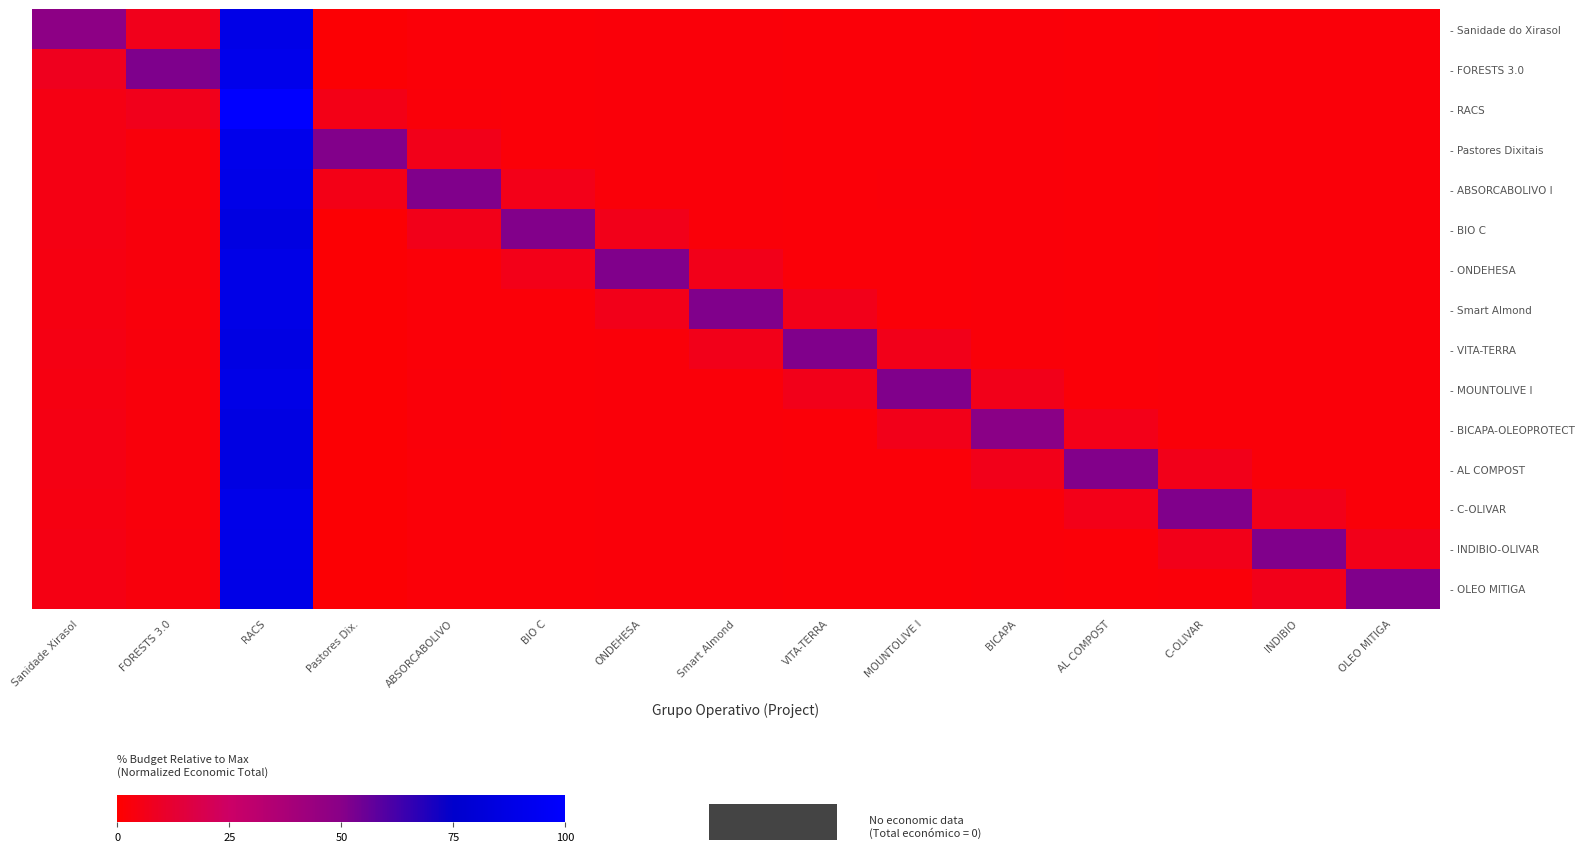

Count the number of data series in this chart.

15